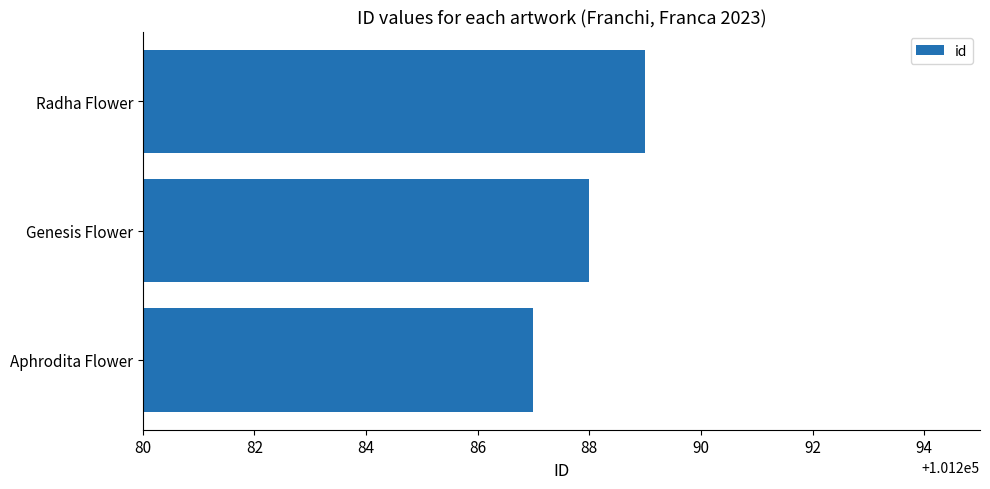

True or false: the data shows 43197 at Genesis Flower.

False